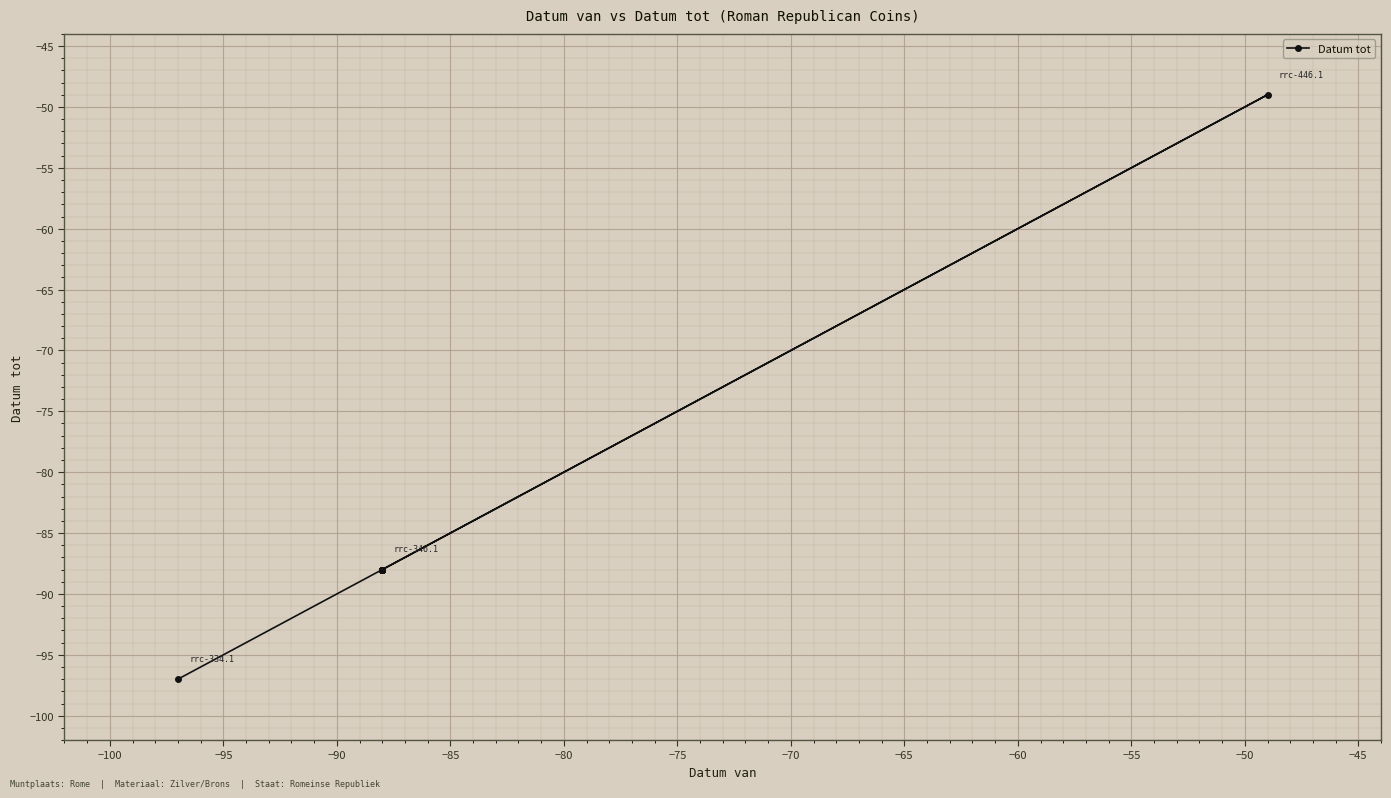

How many lines are shown in the chart?

1